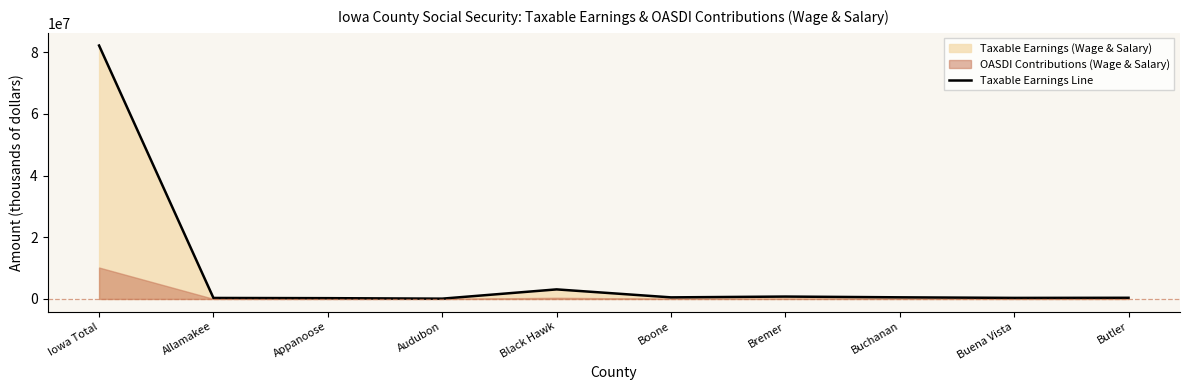

What is the change in value from Black Hawk to Butler?

-2724440